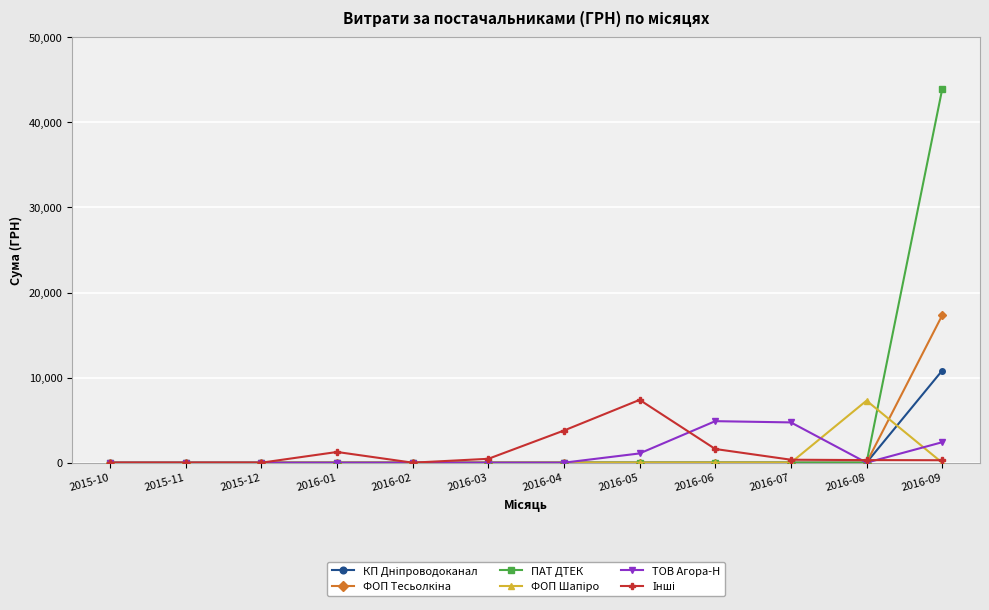

What is the greatest value displayed?

43897.6